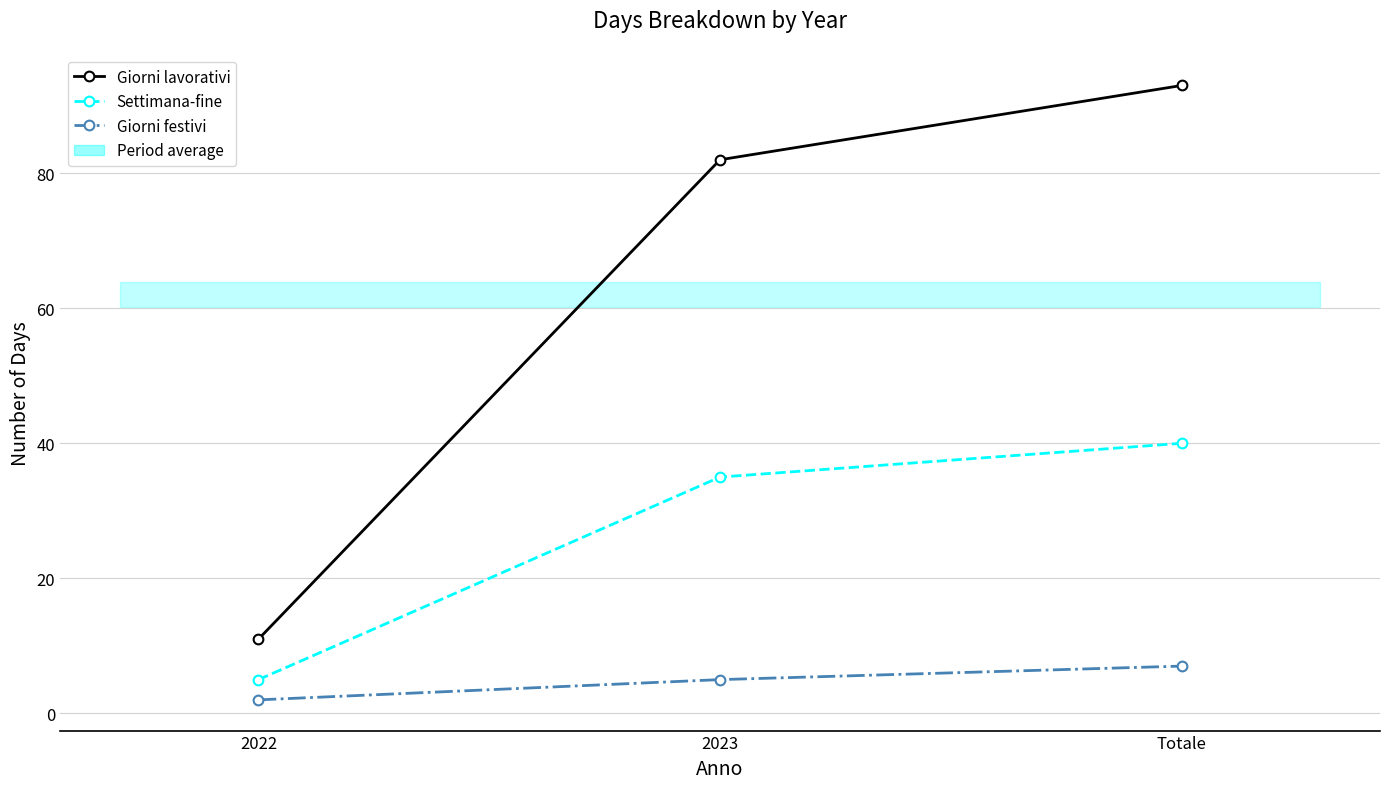

Is this an area chart (filled region under the line)?

No